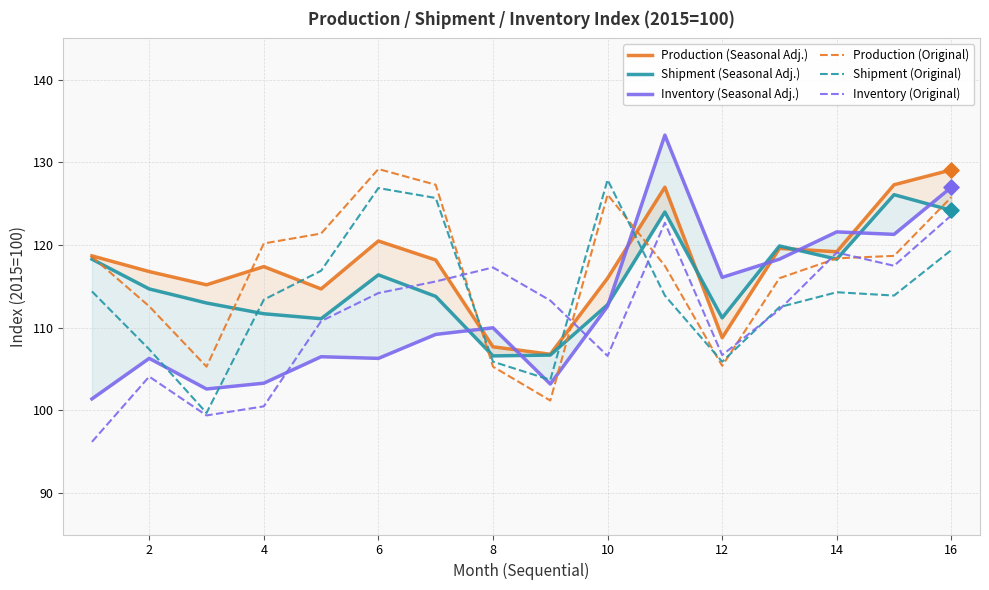

Which series has the widest spread of Y values?

Inventory (Seasonal Adj.)